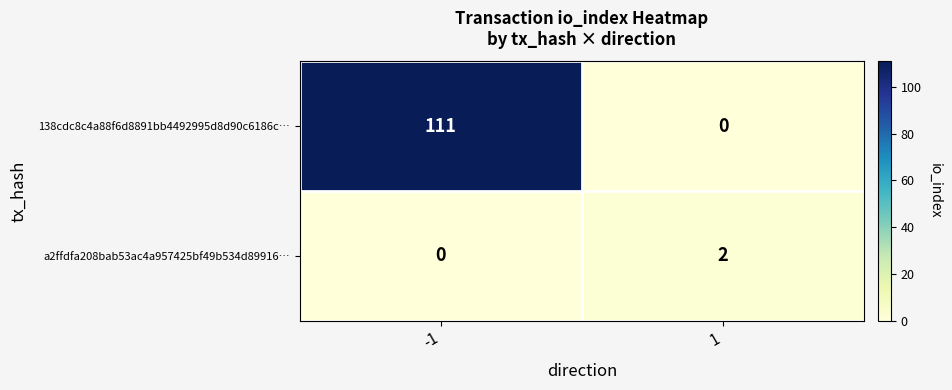

Which series changed the most between -1 and 1?

138cdc8c4a88f6d8891bb4492995d8d90c6186c…